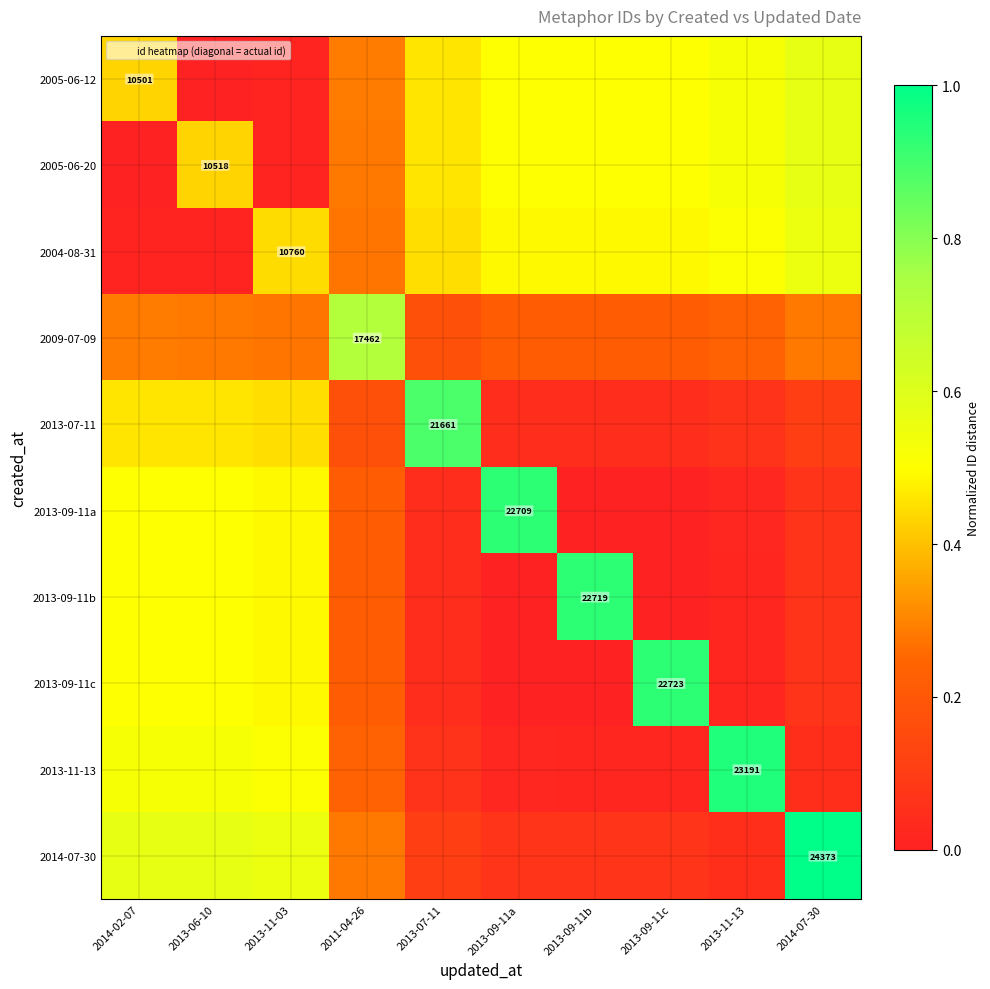

Between 2011-04-26 and 2014-07-30, which is larger?

2014-07-30